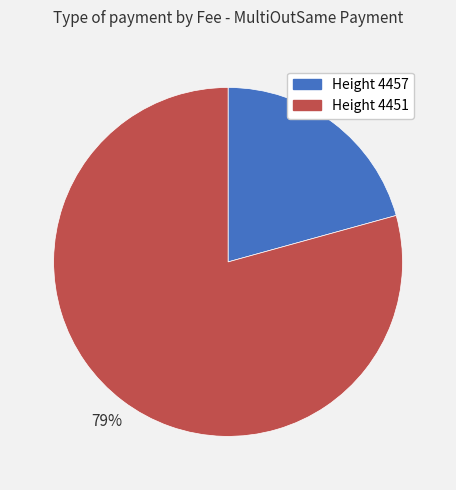

To the nearest percent, what percentage of the pie is Height 4457?

21%